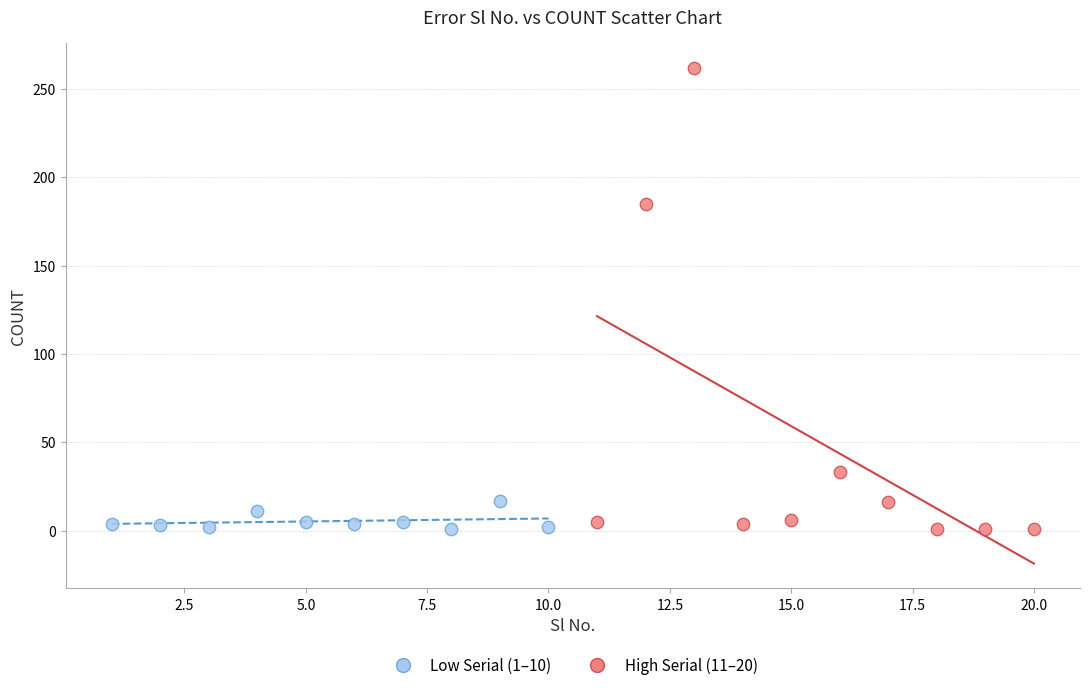

Which series has the widest spread of Y values?

High Serial (11–20)